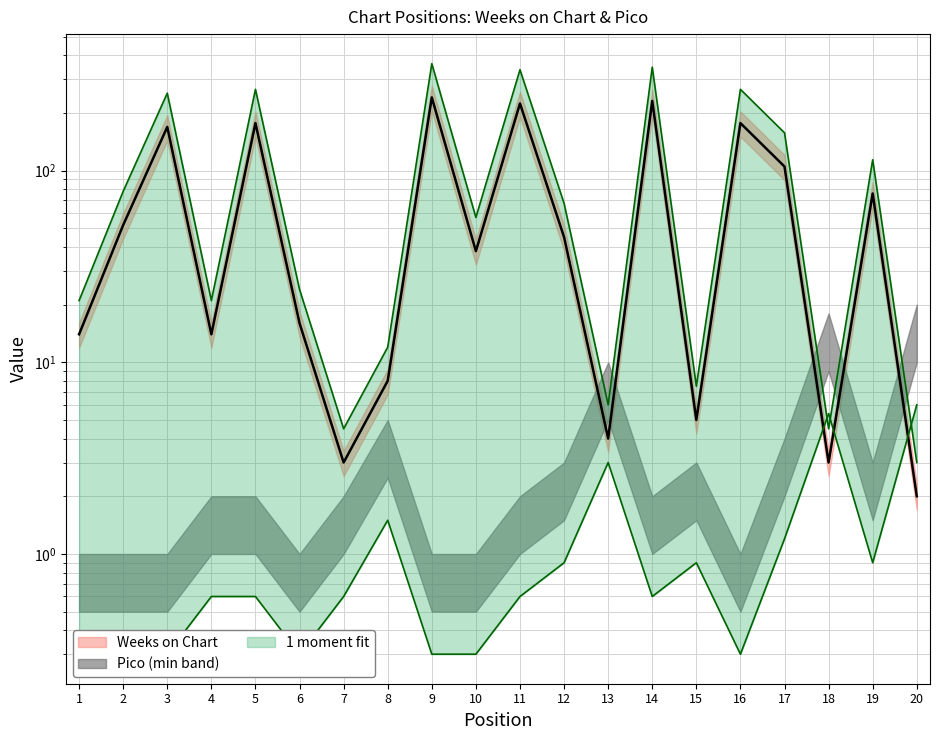

At which category does the chart reach its peak across all series?

9